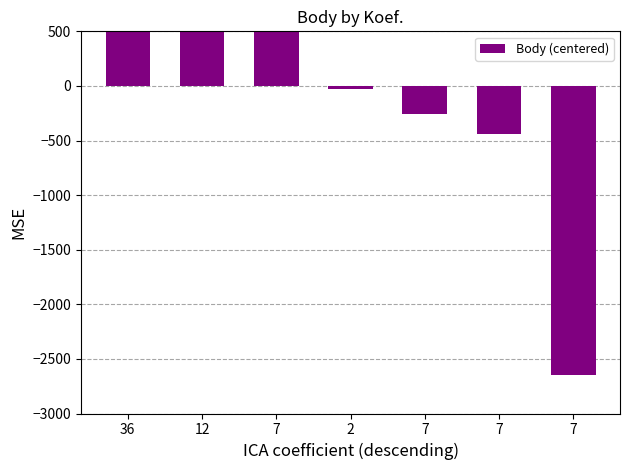

Where does the data first go above -31?

36